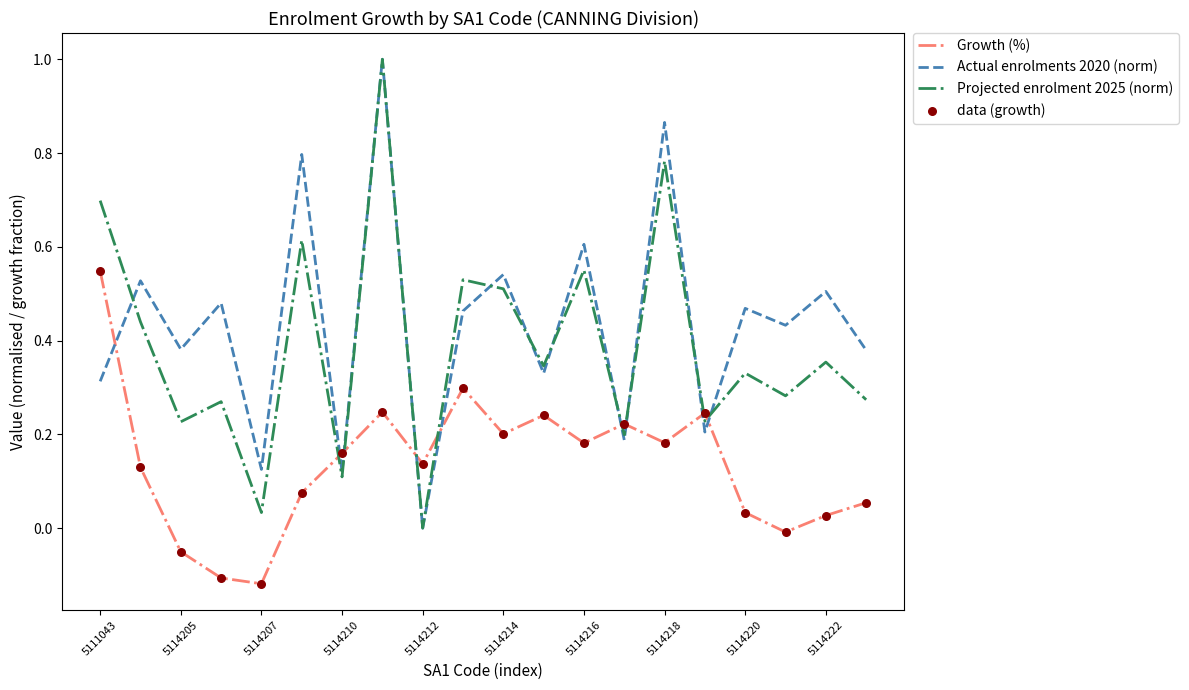

At how many categories does at least one series exceed 0?

20